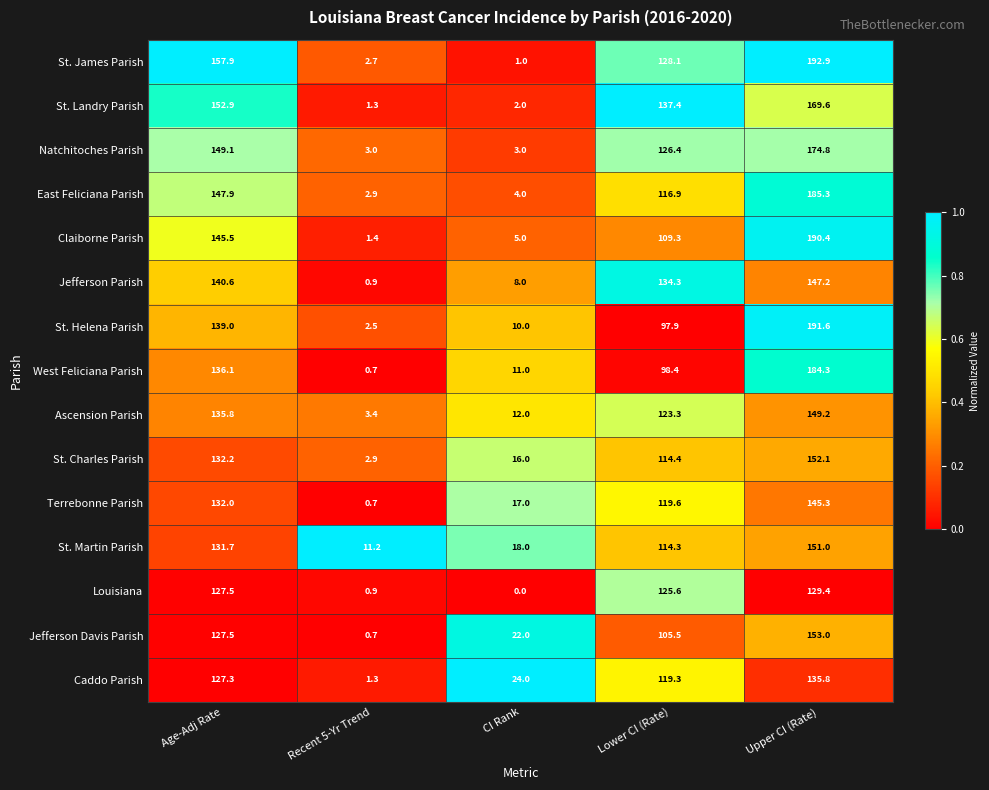

Which series has the largest total across all categories?

St. James Parish